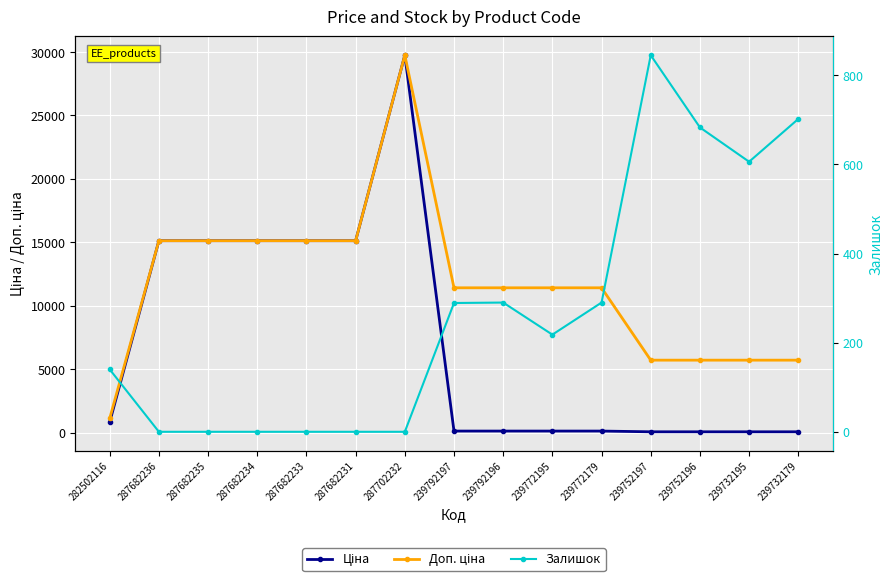

What is the sum of all Залишок values?

4063.0